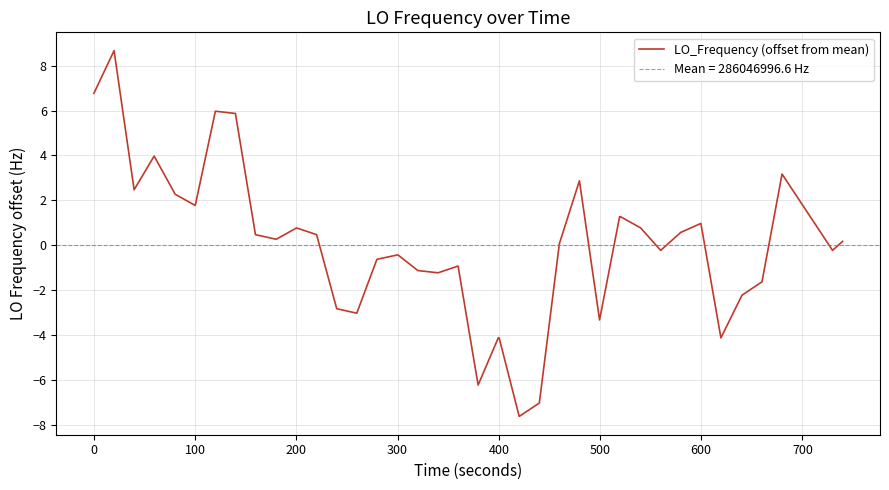

What is the lowest value of the LO_Frequency (offset from mean) series?

-7.6